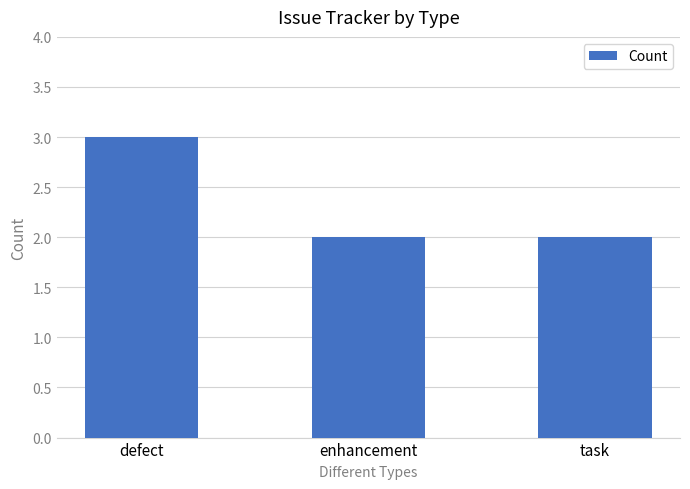

The value at enhancement is 3. True or false?

False